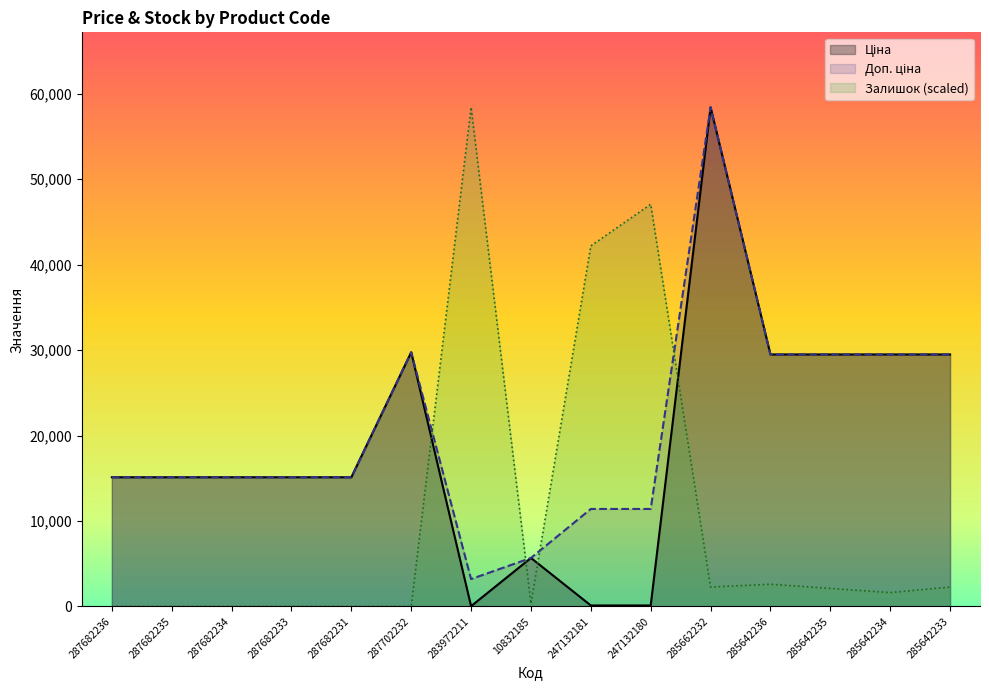

What is the sum of all Ціна values?

287673.8